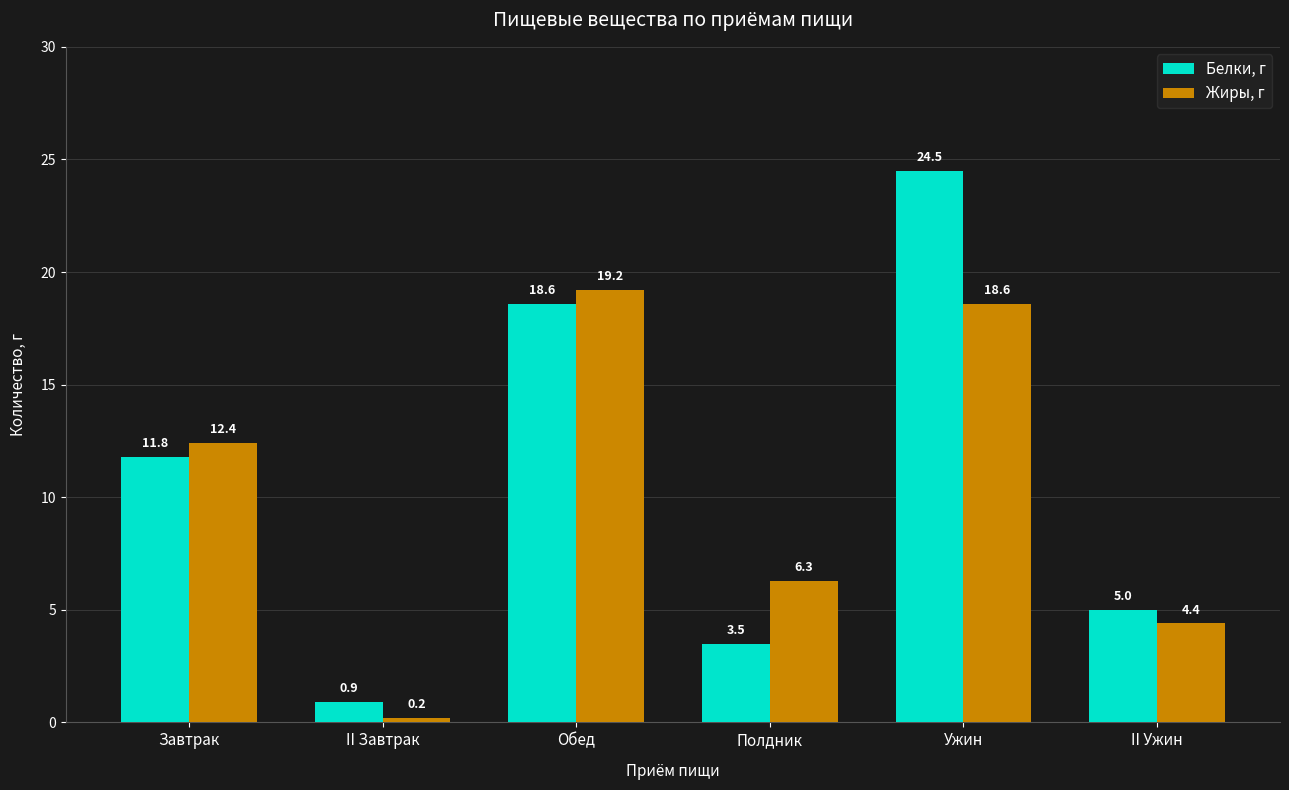

Reading left to right, list all the values displayed in this chart.

Белки, г: 11.8	0.9	18.6	3.5	24.5	5.0
Жиры, г: 12.4	0.2	19.2	6.3	18.6	4.4